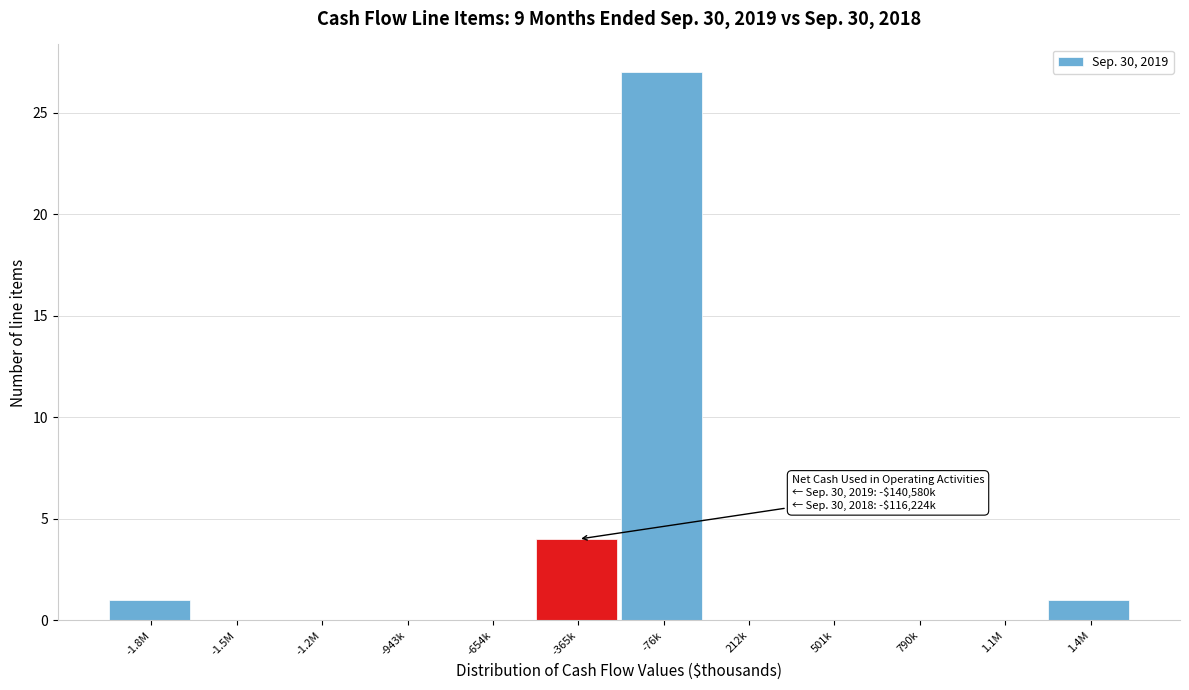

Reading left to right, what are all the values shown in this chart?

-1.8M=1	-1.5M=0	-1.2M=0	-943k=0	-654k=0	-365k=4	-76k=27	212k=0	501k=0	790k=0	1.1M=0	1.4M=1